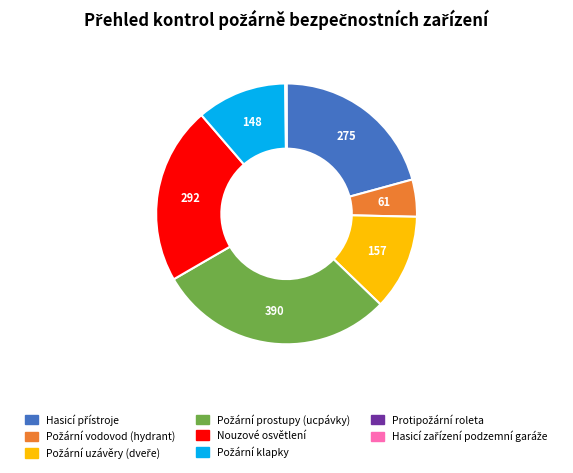

Is there any slice that represents more than half of the pie?

No